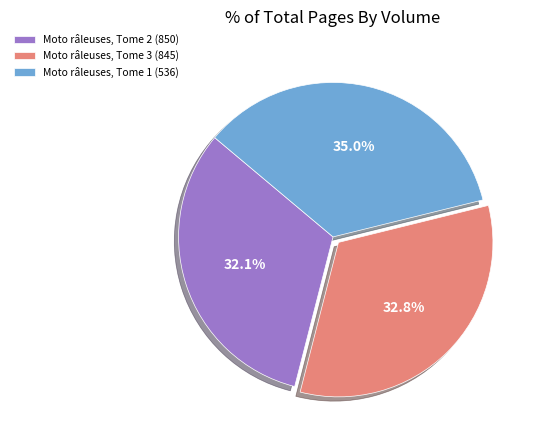

Approximately how many times larger is the value at Moto râleuses, Tome 2 (850) compared to Moto râleuses, Tome 1 (536)?

0.9